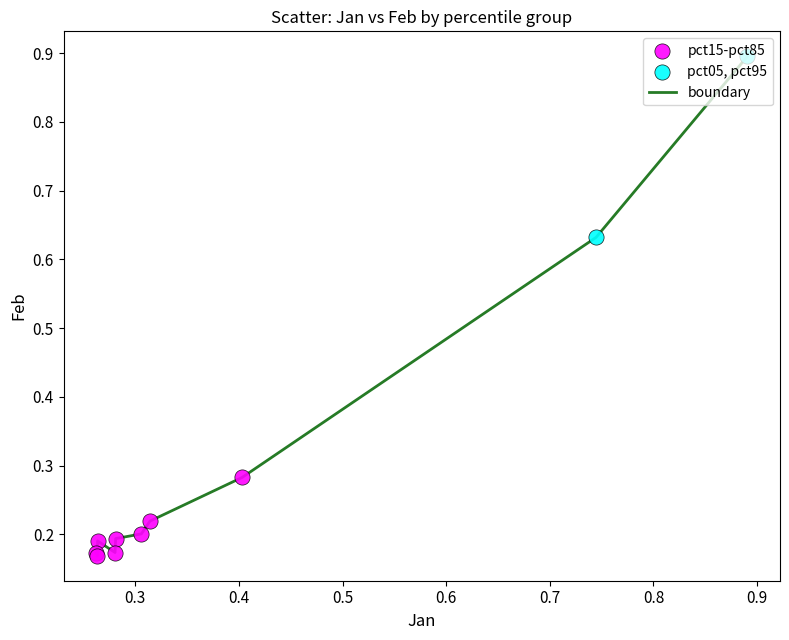

What is the greatest value displayed?

0.9